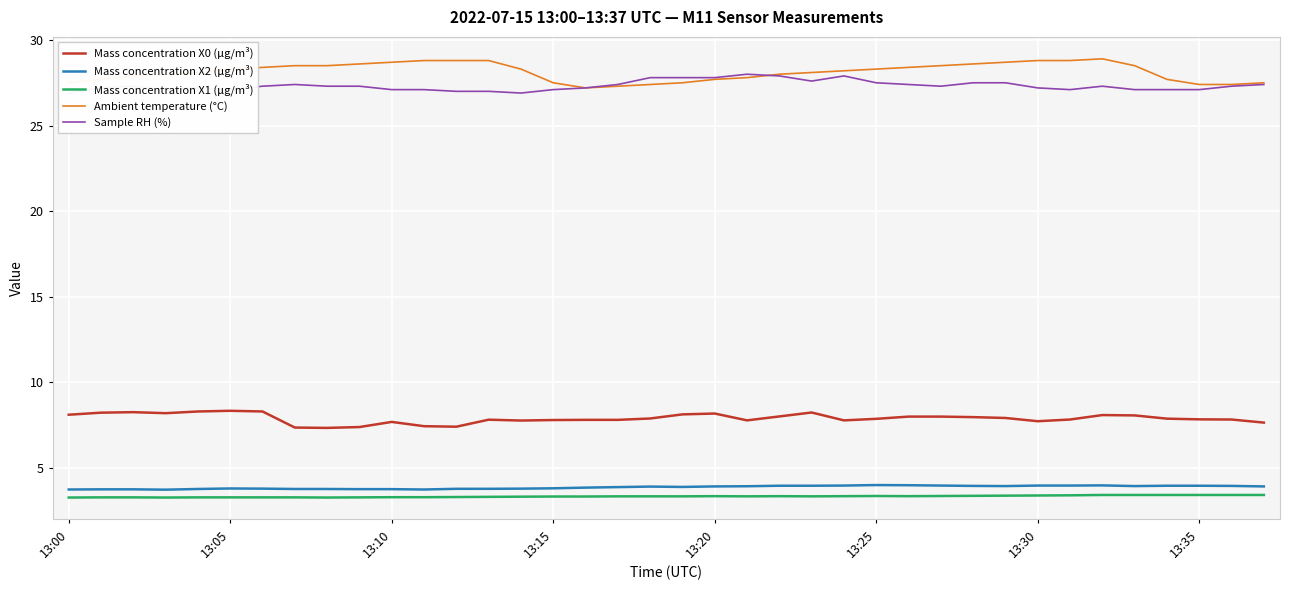

The Ambient temperature (°C) series shows 7.1 at 13:10. True or false?

False